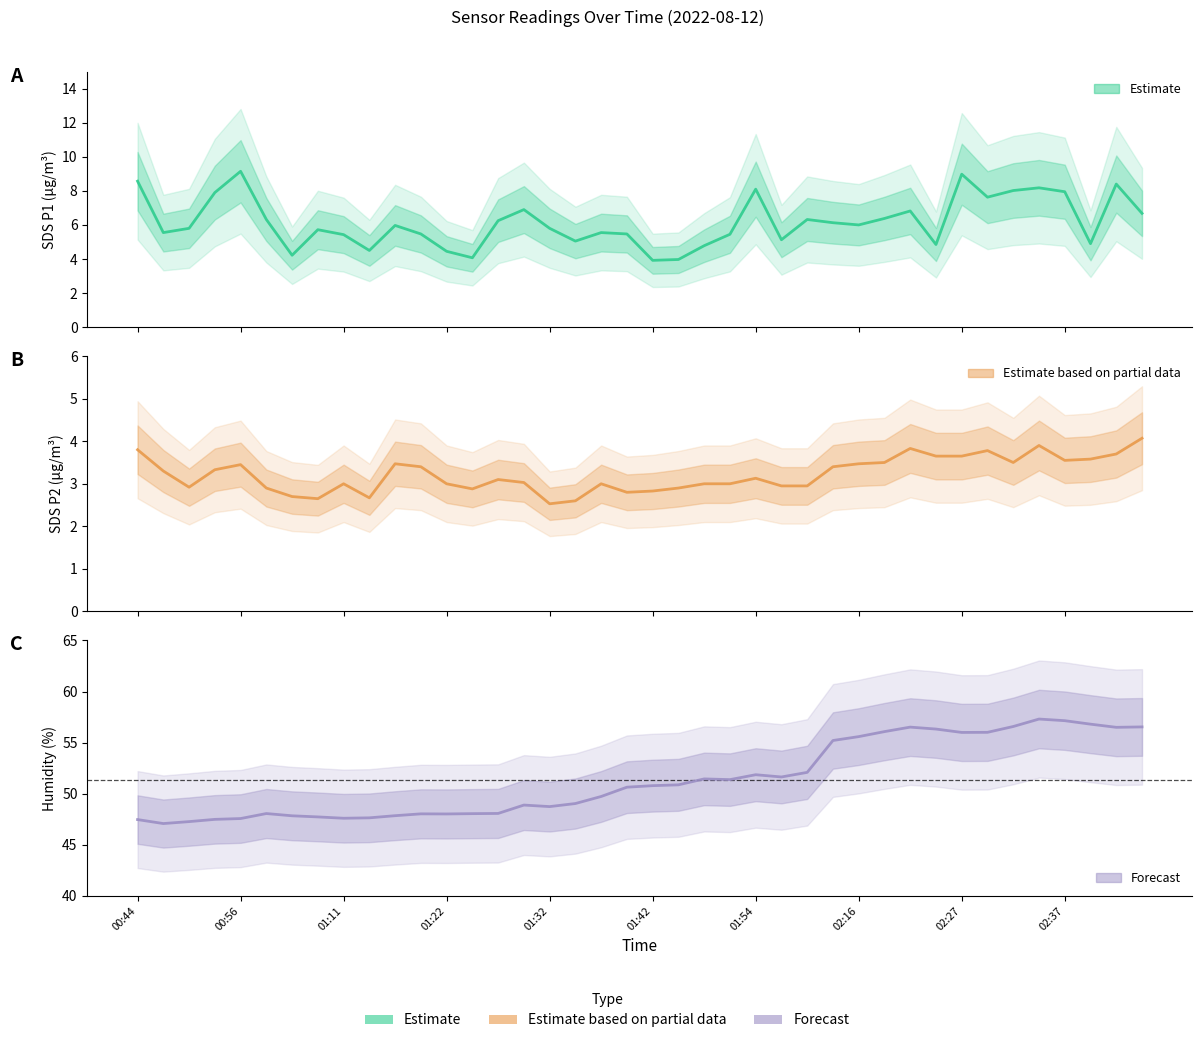

What is the sum of all BME280_humidity values?

2055.5